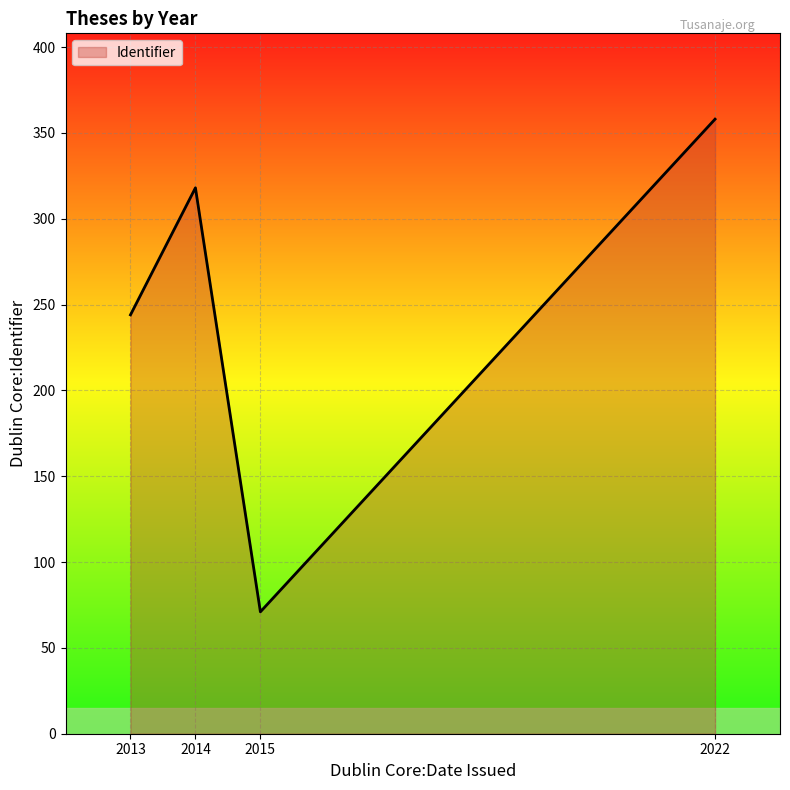

Reading left to right, extract all data points from this chart.

244	318	71	358